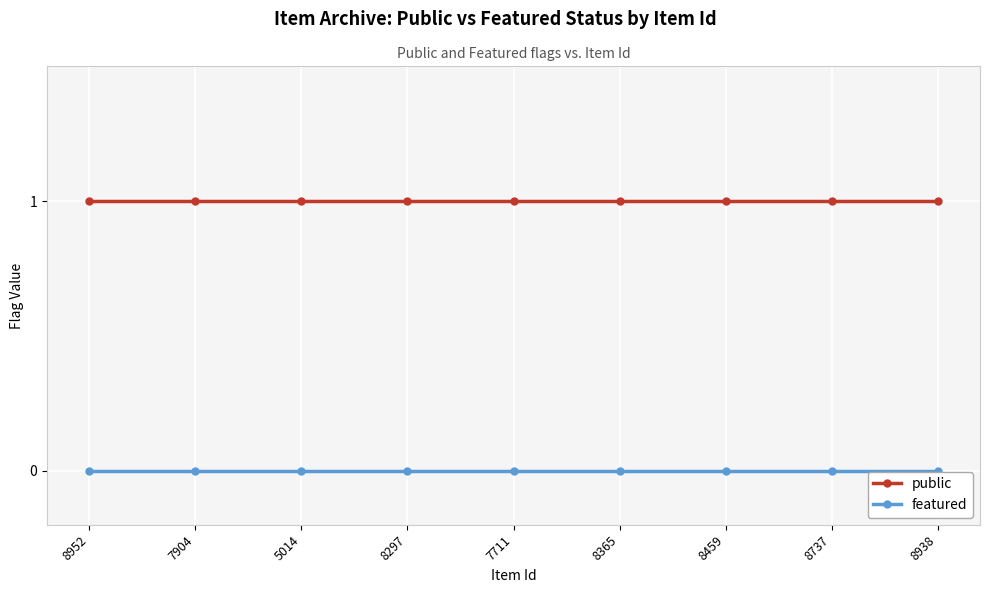

Count the number of data series in this chart.

2